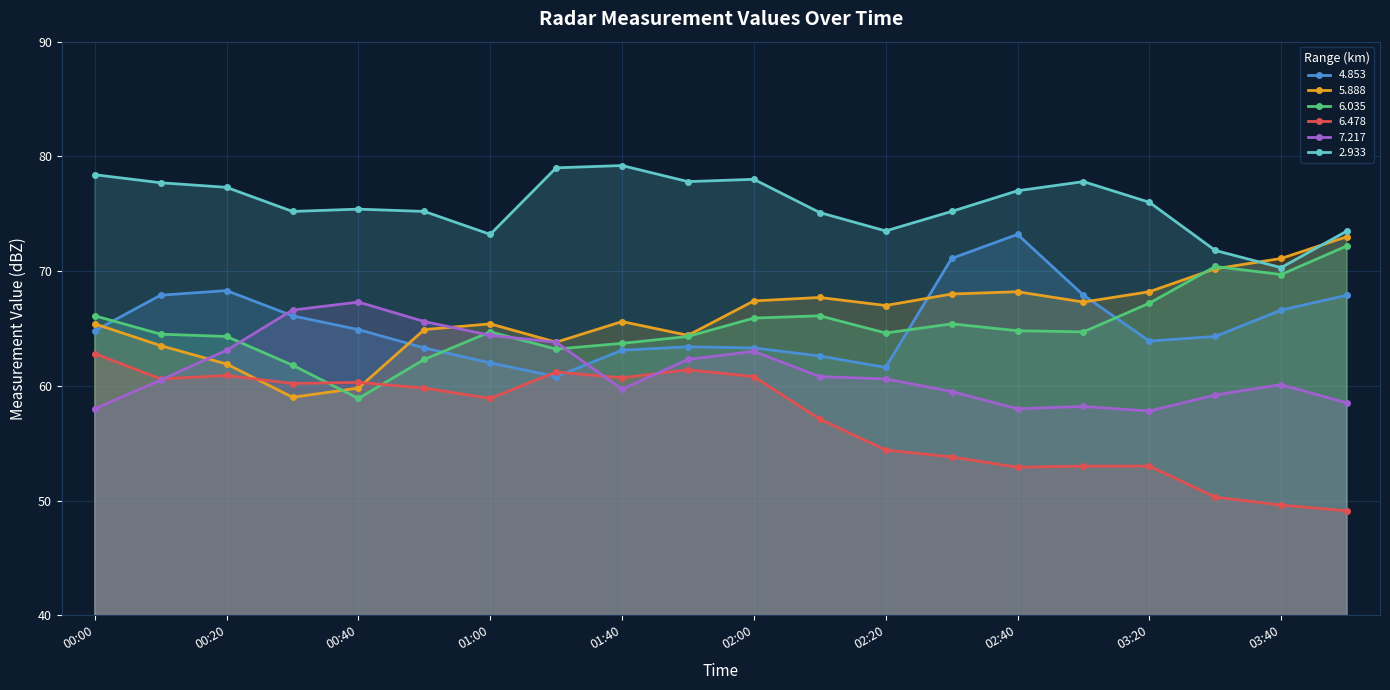

Which category has the lowest value across all series?

2014/12/02 03:50